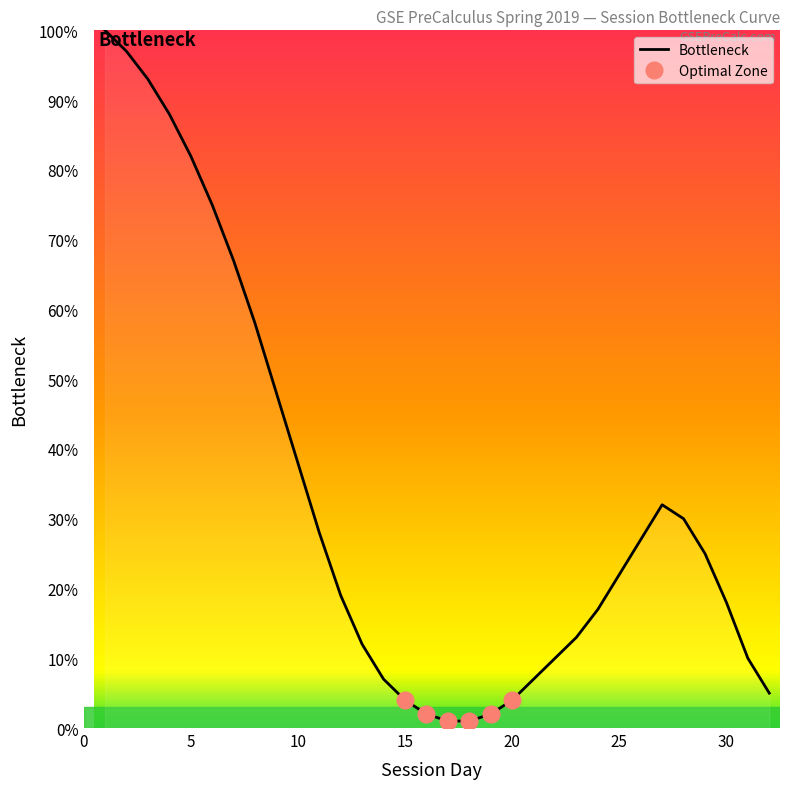

At which category does the data reach its first local peak?

27